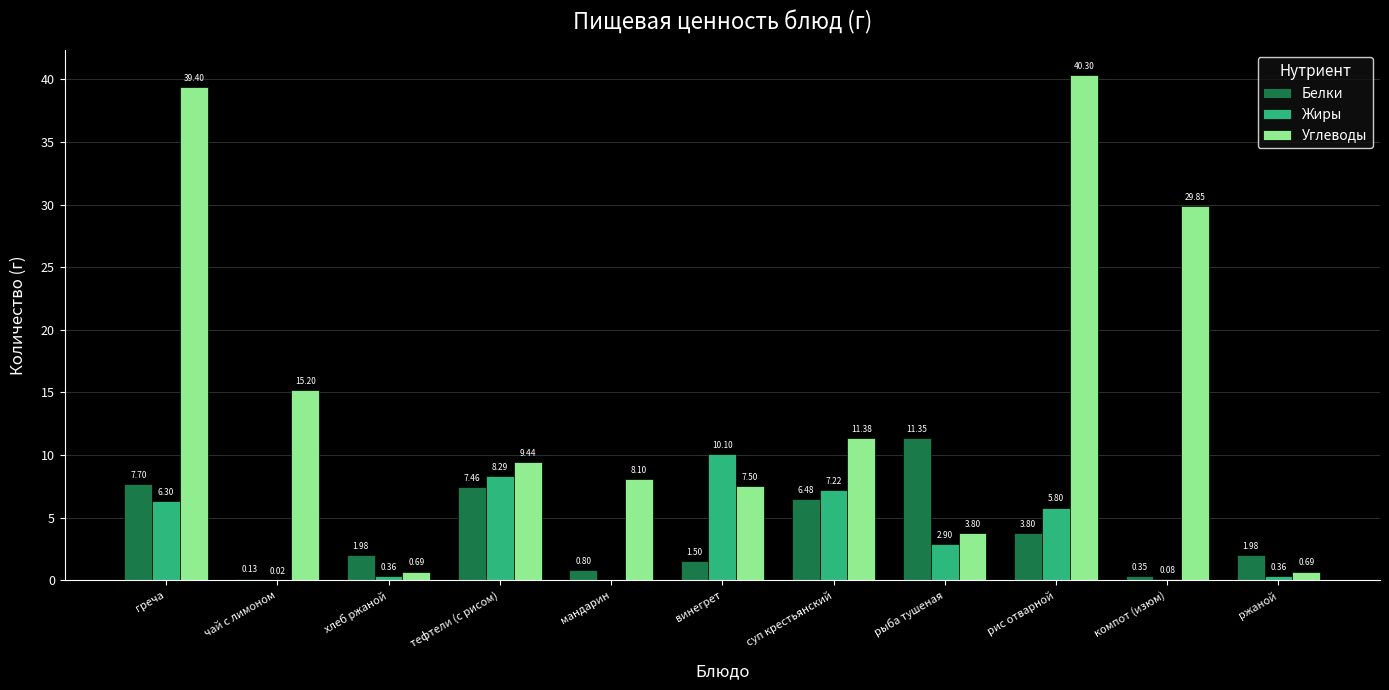

Where does the Углеводы series first go above 9?

греча